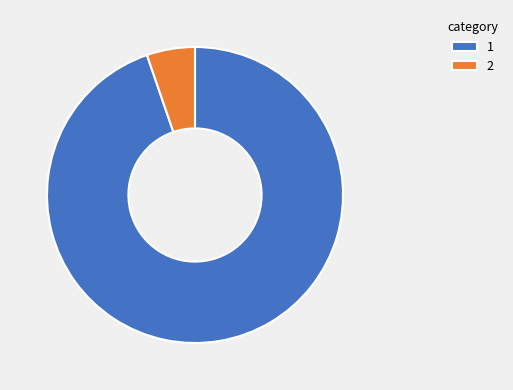

Which slice is the largest?

1